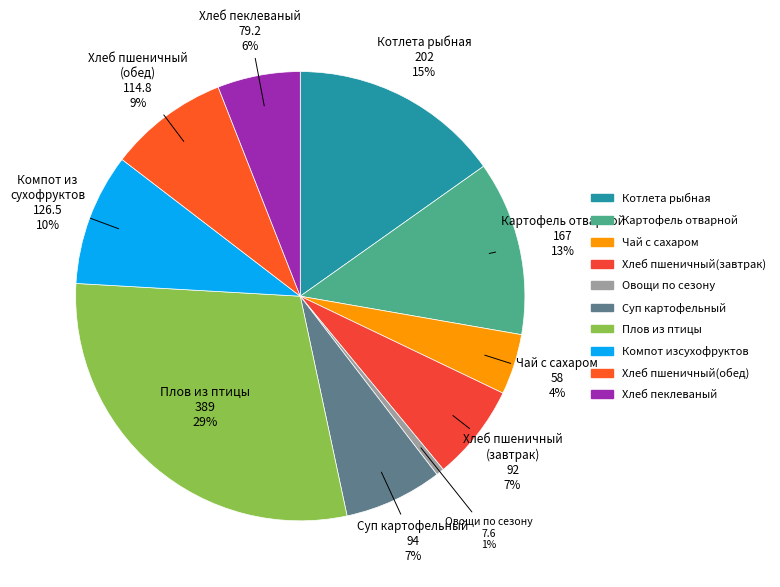

Between Компот из сухофруктов and Хлеб пшеничный (завтрак), which is larger?

Компот из сухофруктов